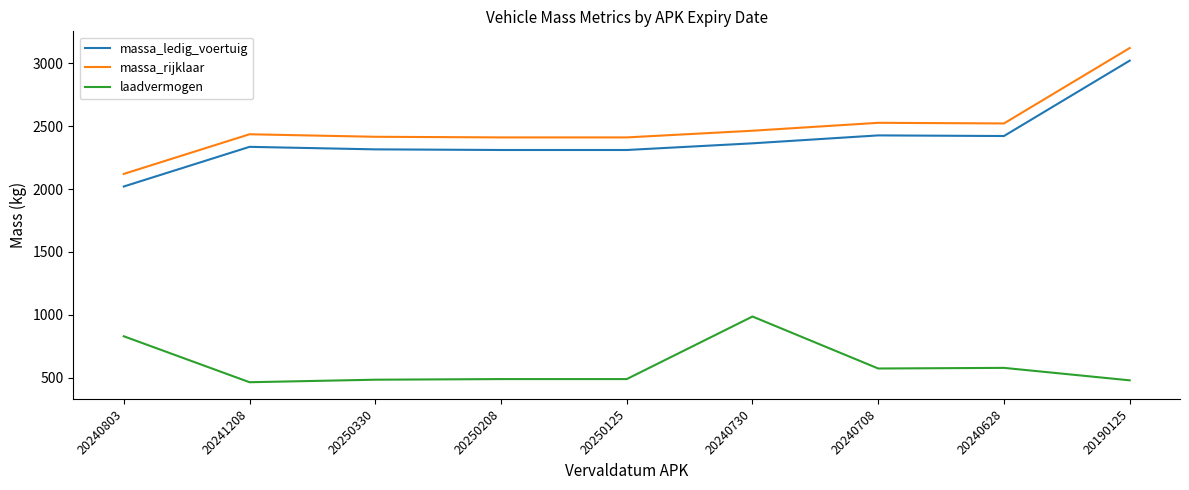

What is the difference between the highest and lowest values at 20240730?

1476